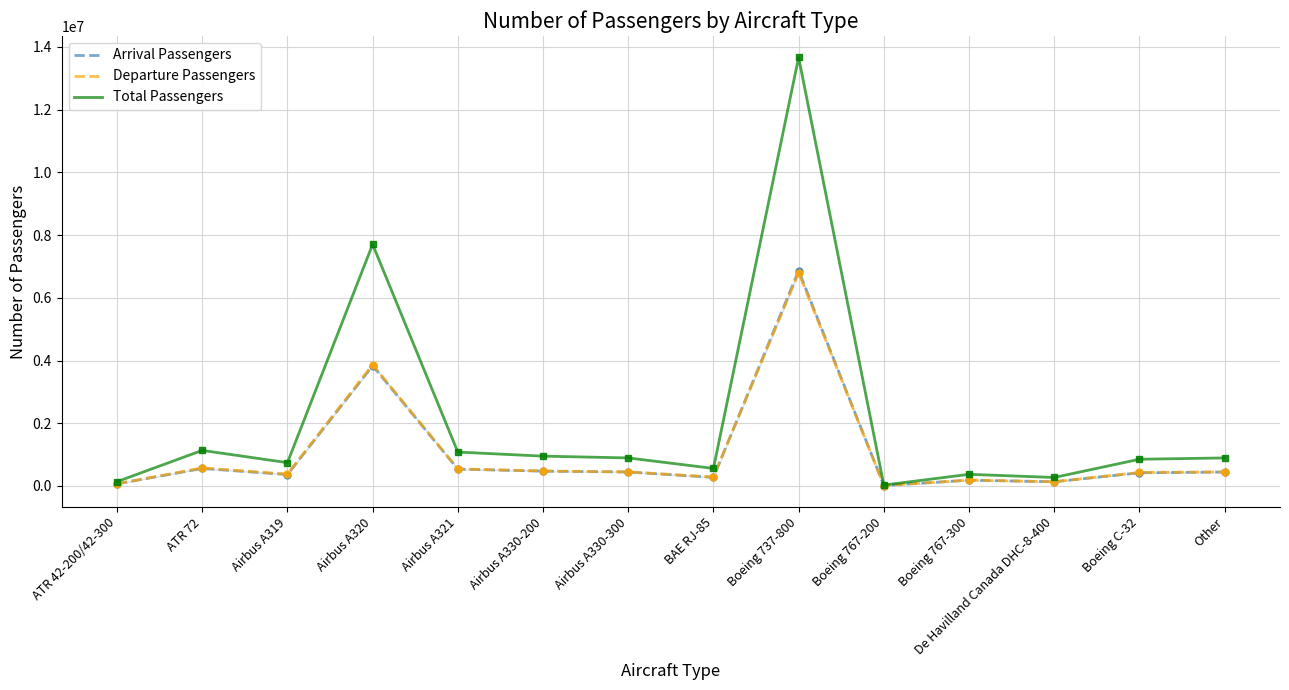

The value of Total Passengers at Airbus A320 is 2726091. True or false?

False